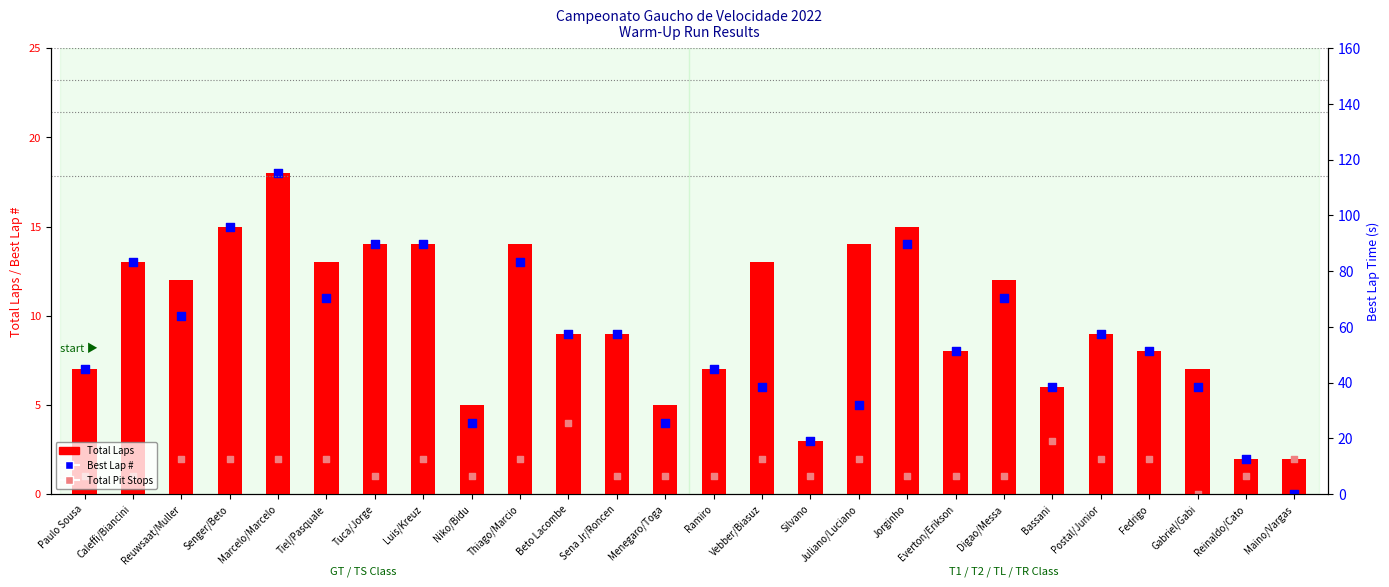

At how many categories does at least one series exceed 5?

21